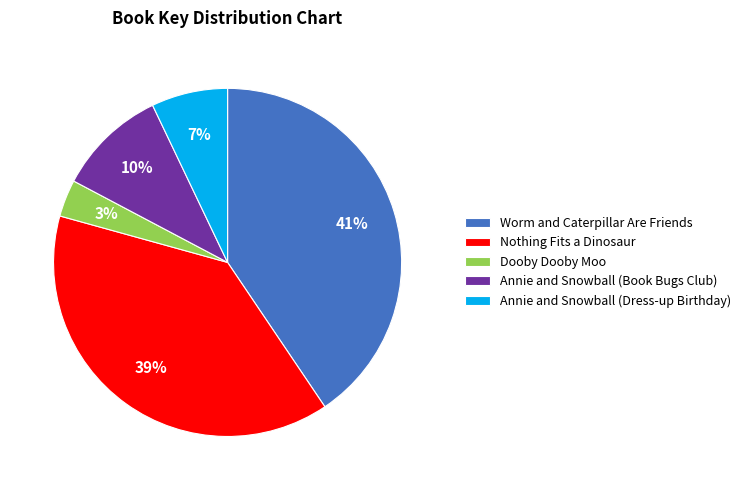

What is the smallest slice in the pie chart?

Dooby Dooby Moo